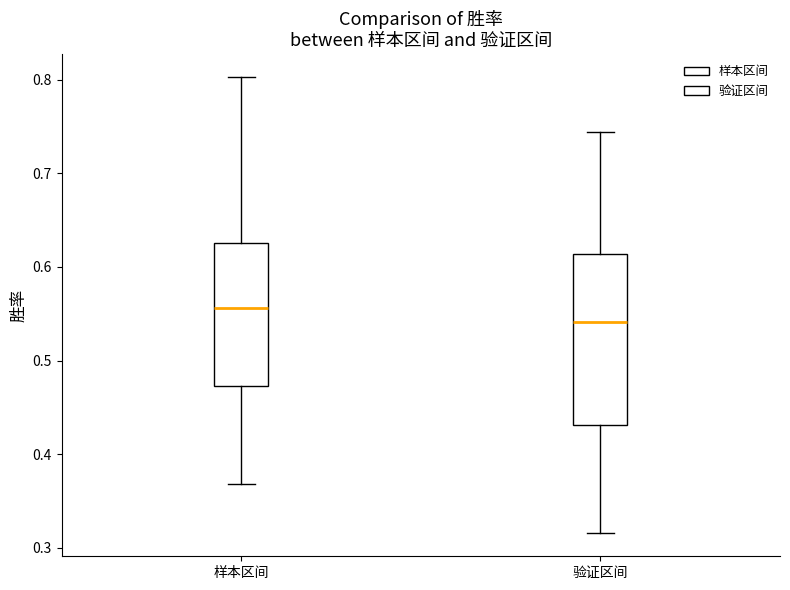

Which box's median line is the highest?

样本区间